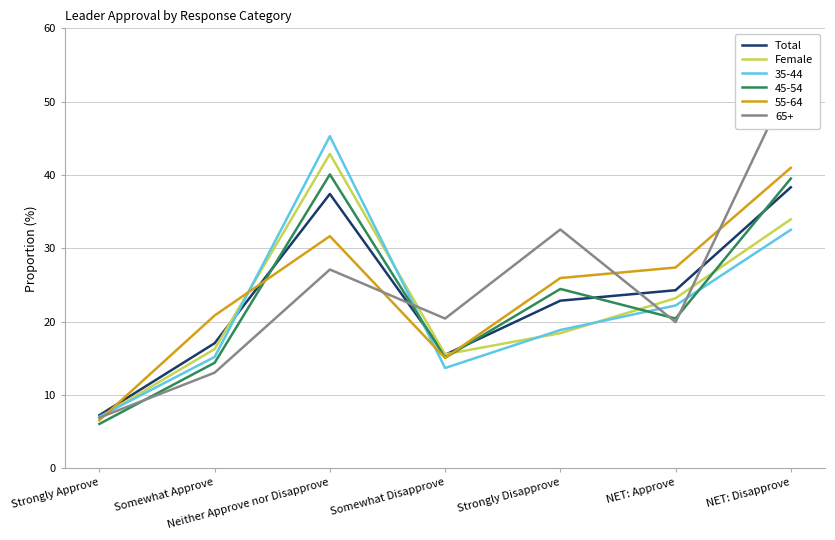

List the series in order of their overall mean, lowest first.

Female, Total